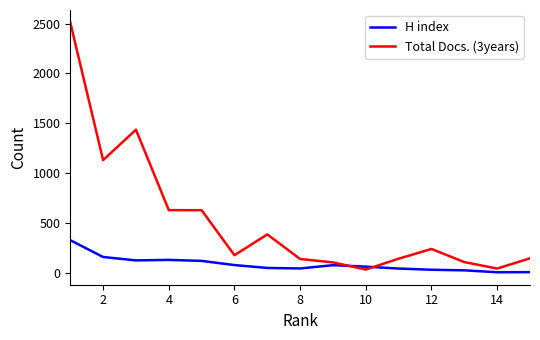

What are all the series names shown in the legend?

H index, Total Docs. (3years)